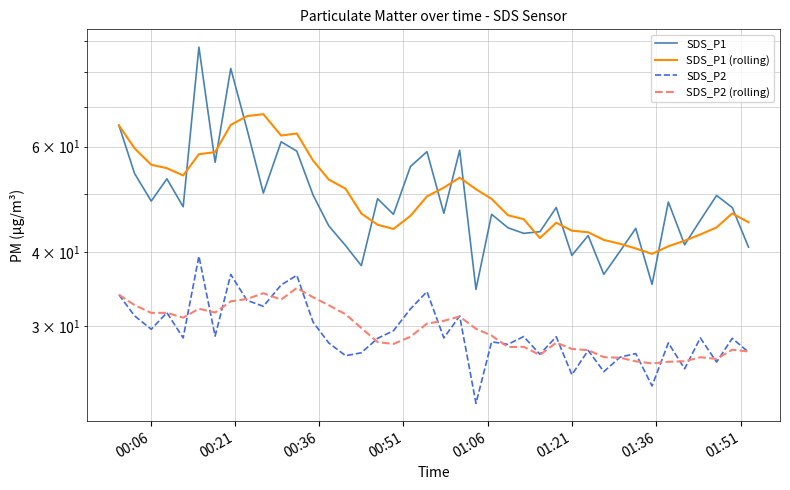

At how many categories does at least one series exceed 39?

40